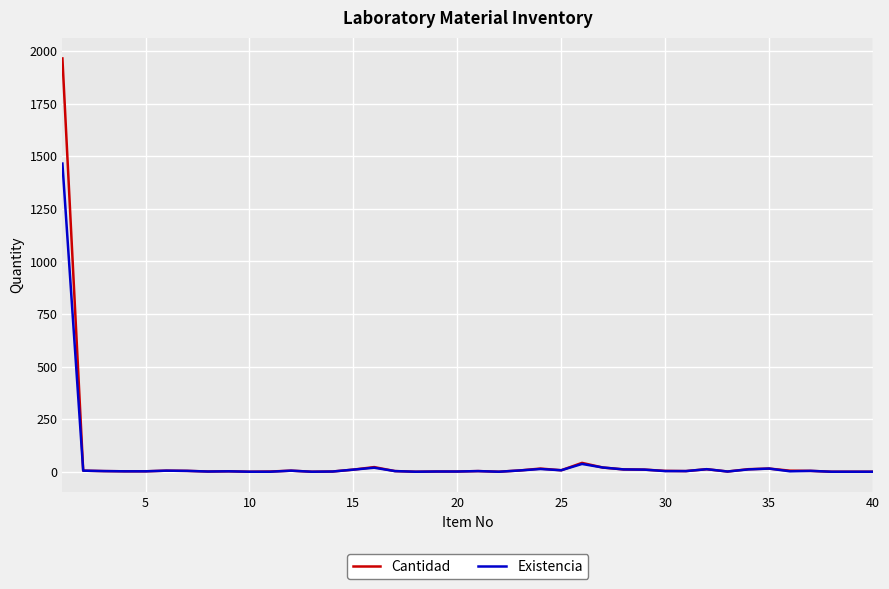

What are all the series names shown in the legend?

Cantidad, Existencia